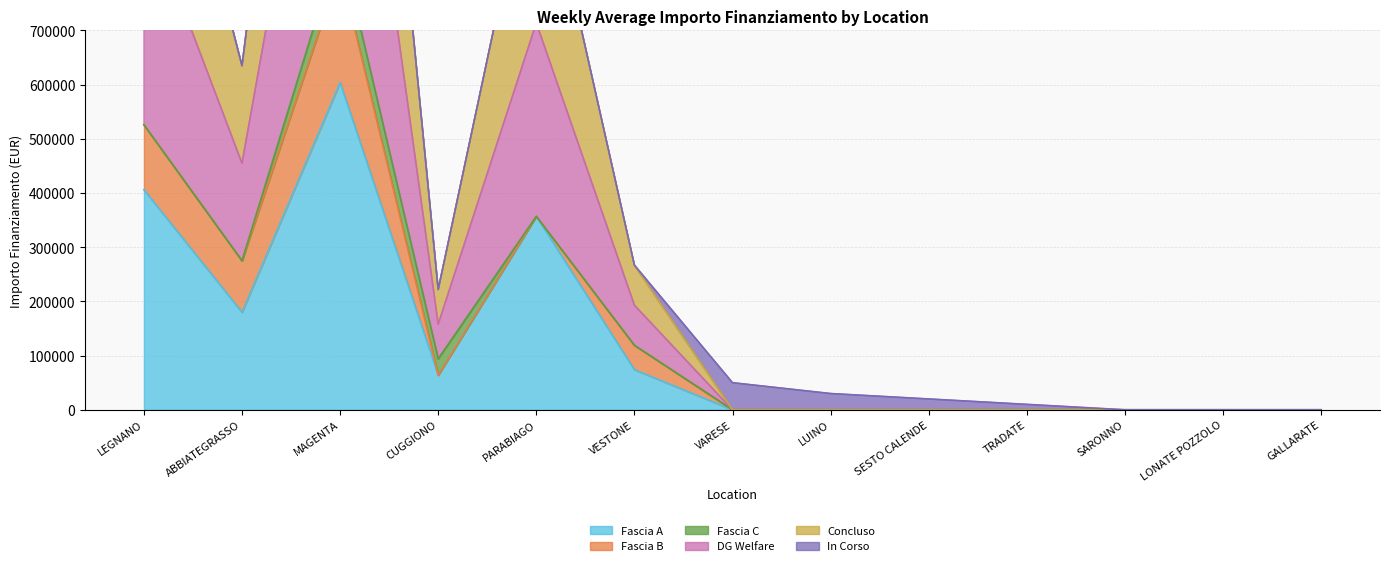

At which label does Concluso first exceed 50000?

LEGNANO